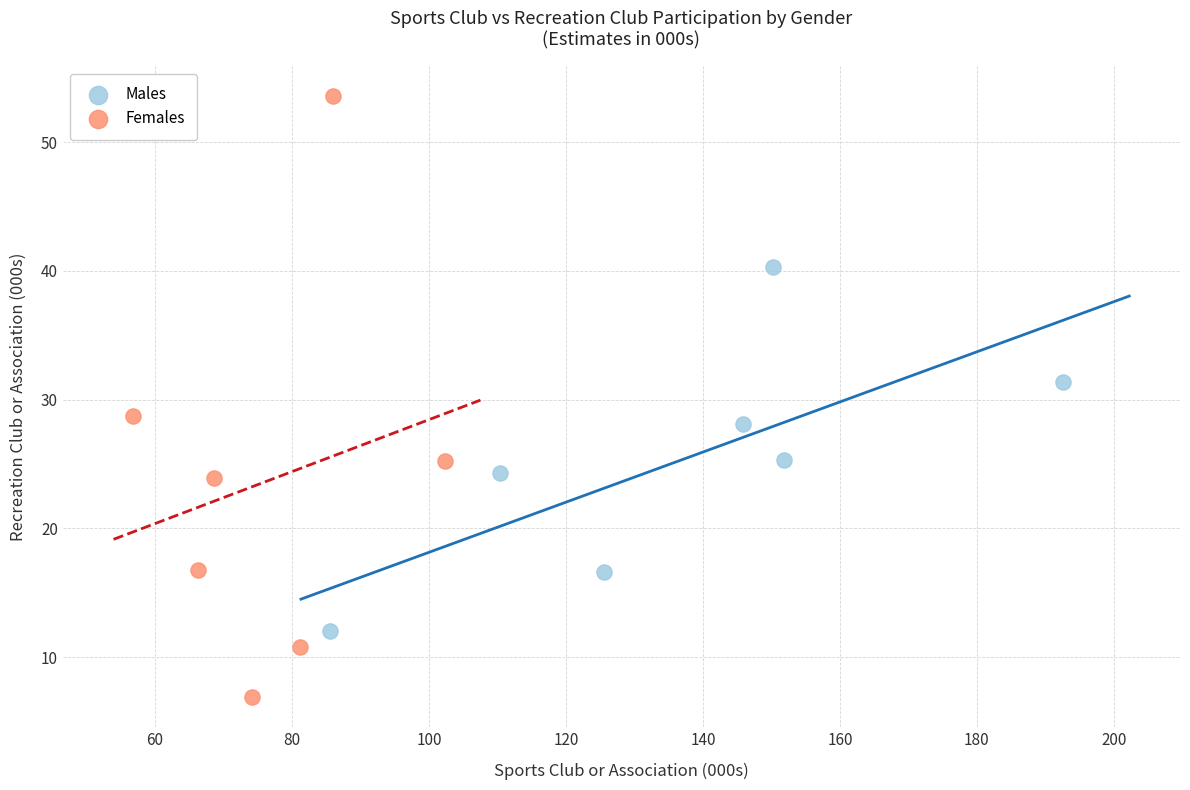

Which series has the widest spread of Y values?

Females